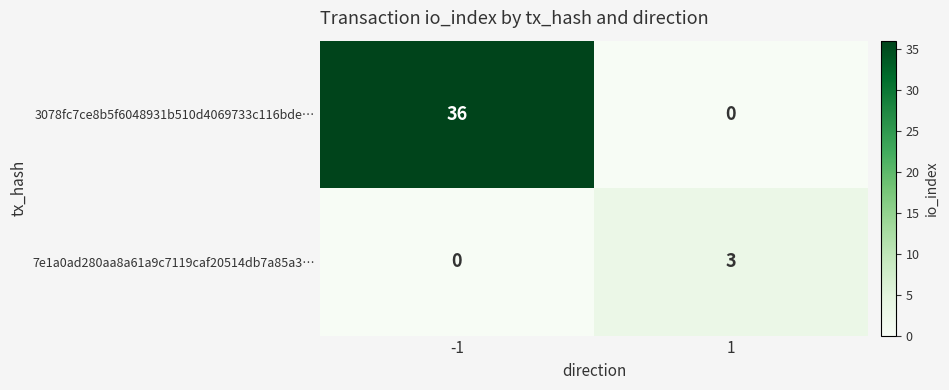

Read the 3078fc7ce8b5f6048931b510d4069733c116bde… value at -1, to the nearest 10.

40